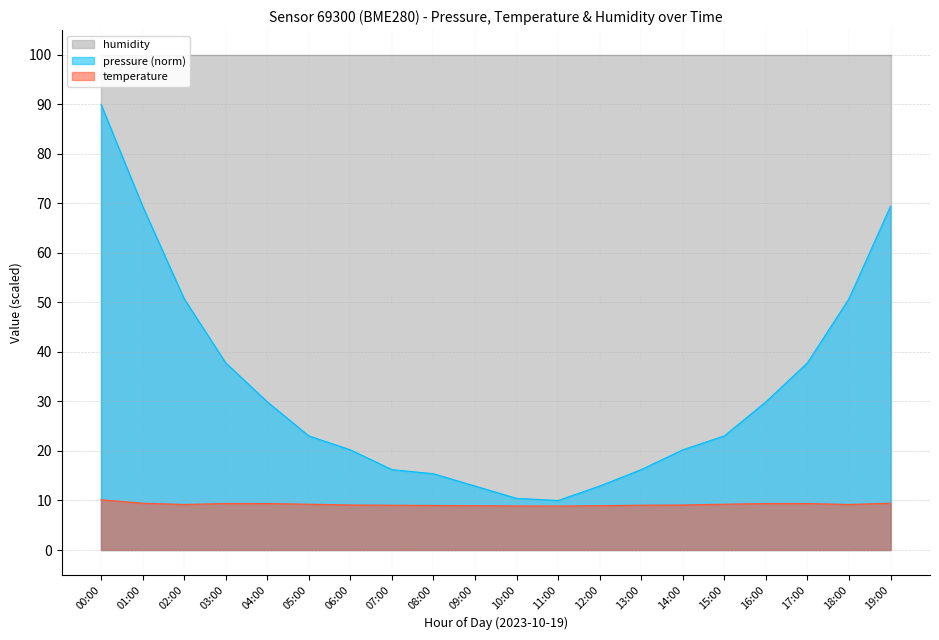

The pressure (norm) series shows 69.5 at 01:00. True or false?

True